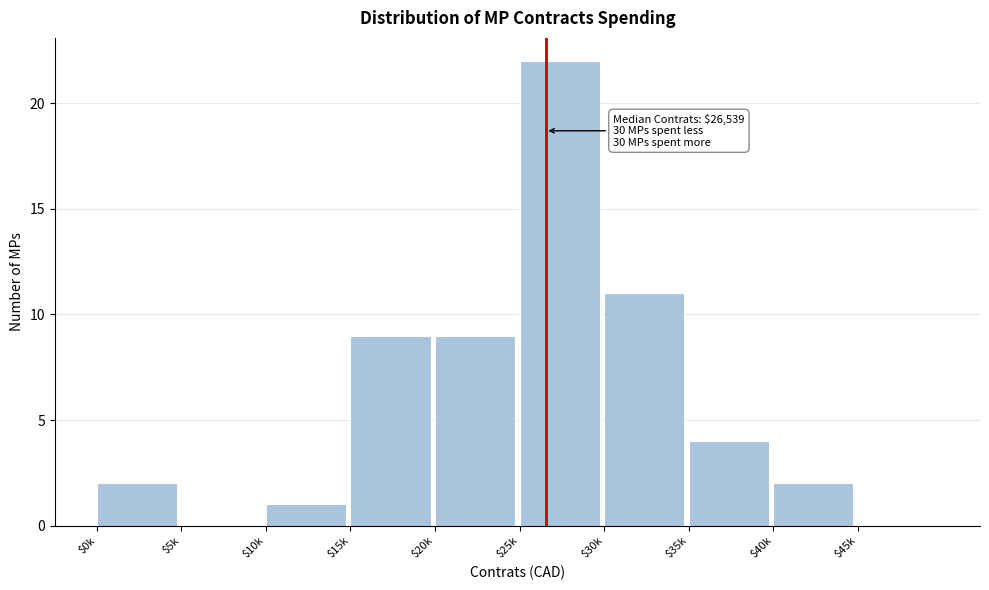

Read the value at $30k.

11